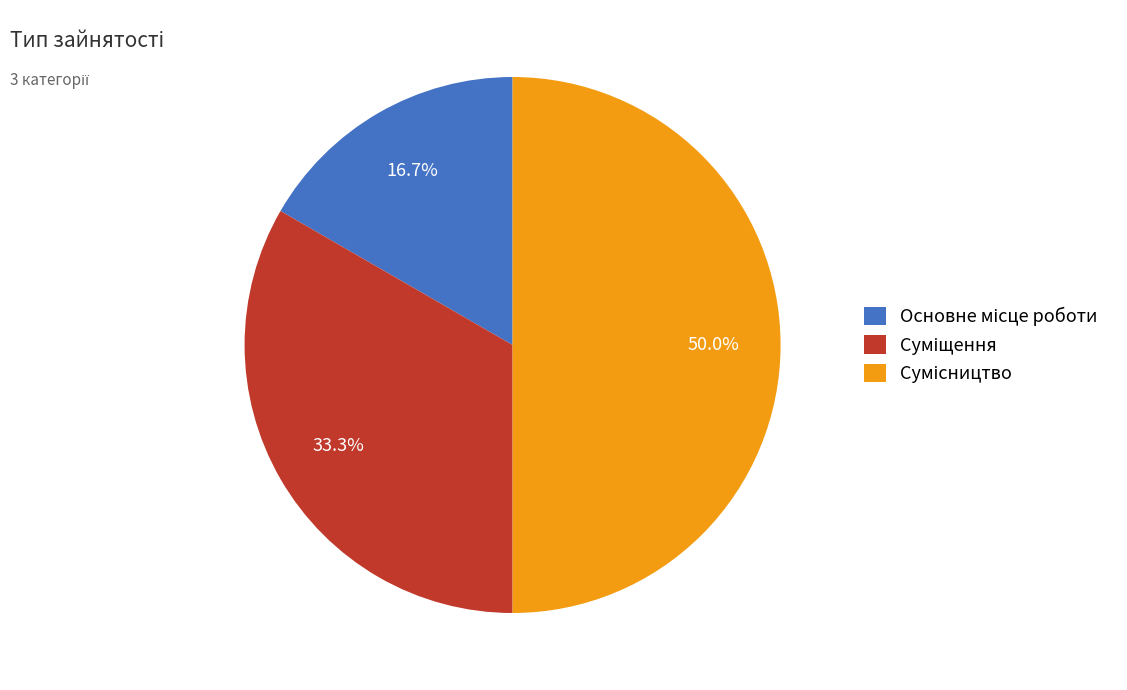

How many segments does this pie chart have?

3